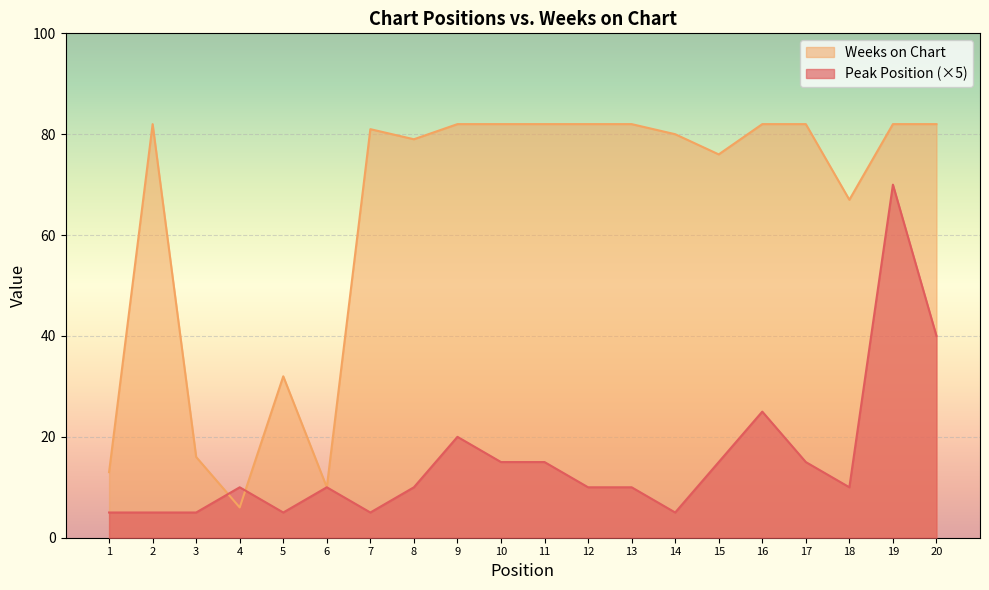

What is the value of the Peak Position point at the 7th from the left?

5